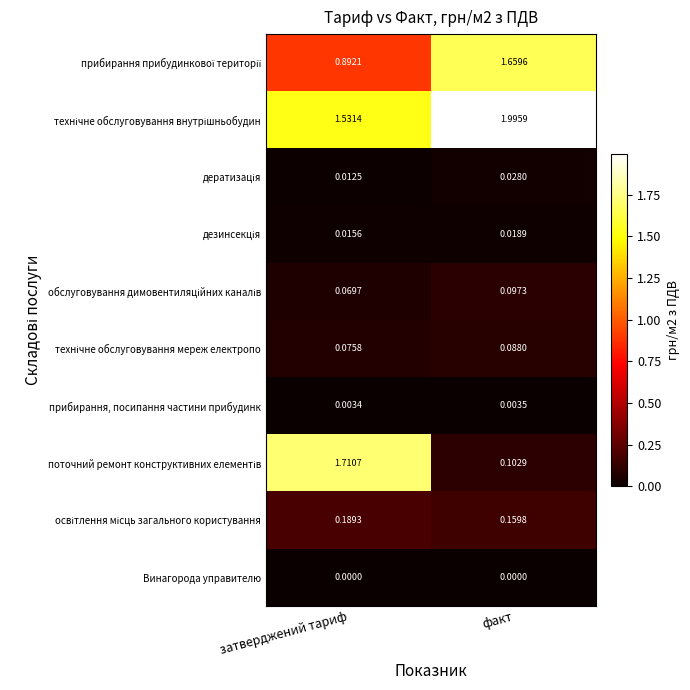

At which category is the sum across all series the highest?

затверджений тариф